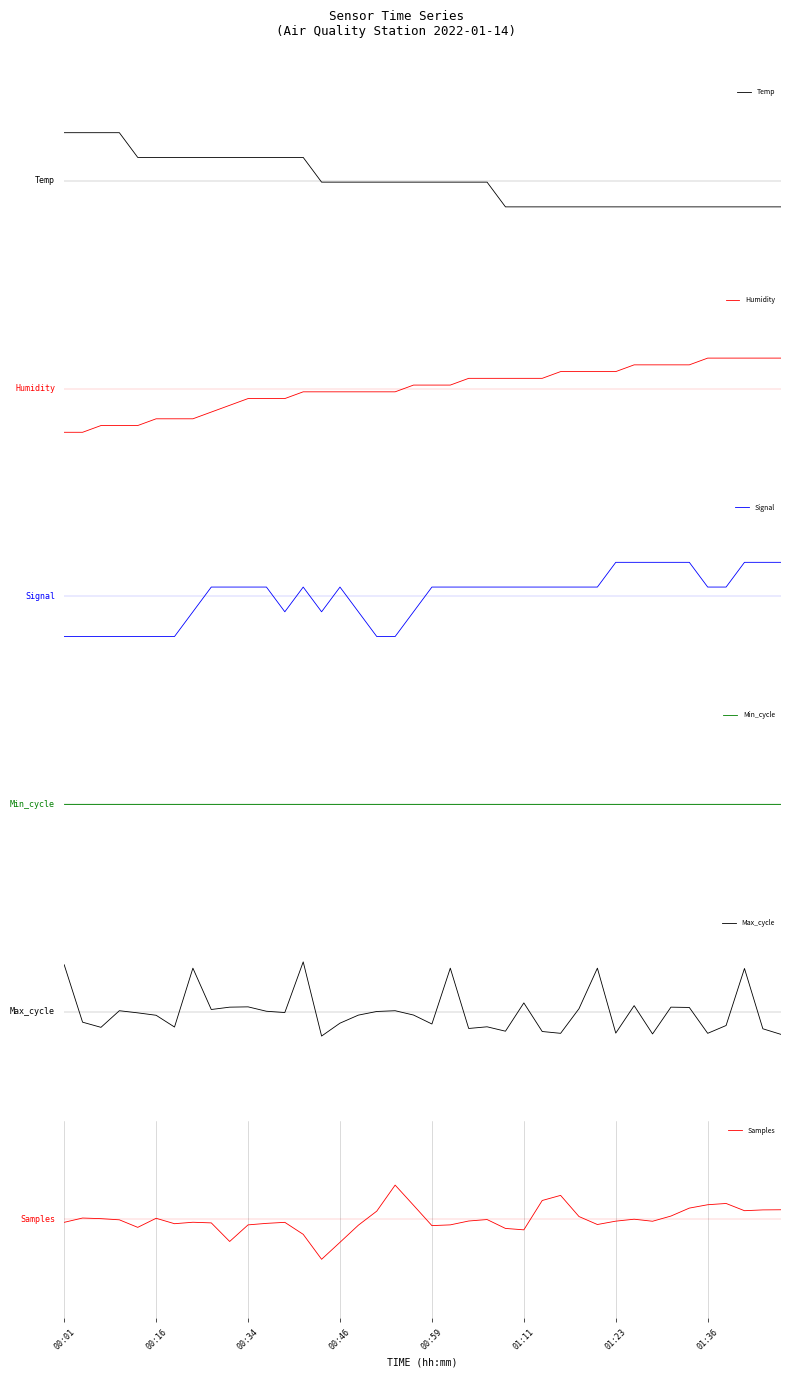

What is the spread (max minus min) of values at 00:16?

0.6